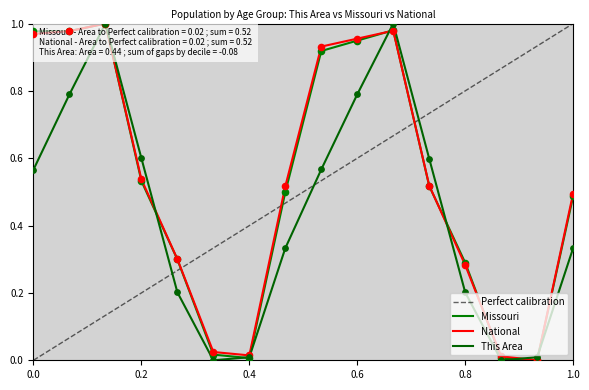

Which series reaches the minimum Y coordinate?

This Area